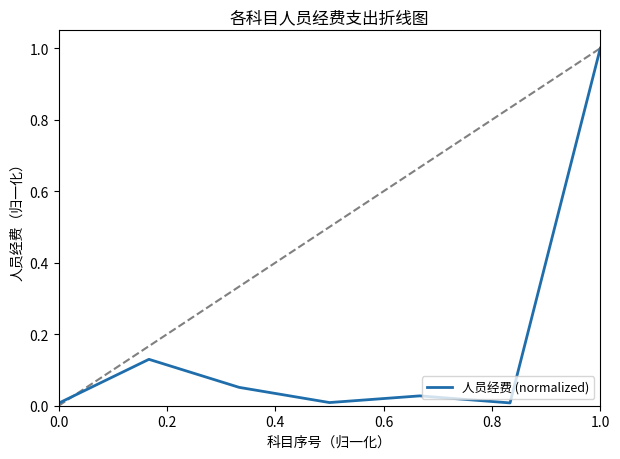

What is the greatest value displayed?

1.0